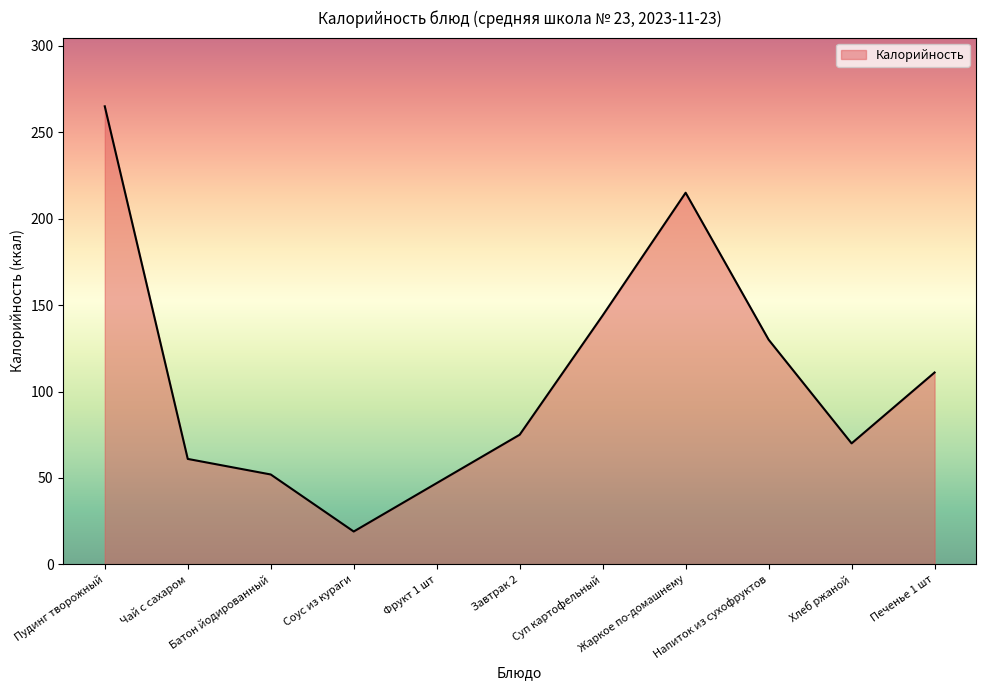

What is the difference between the values at Завтрак 2 and Суп картофельный?

69